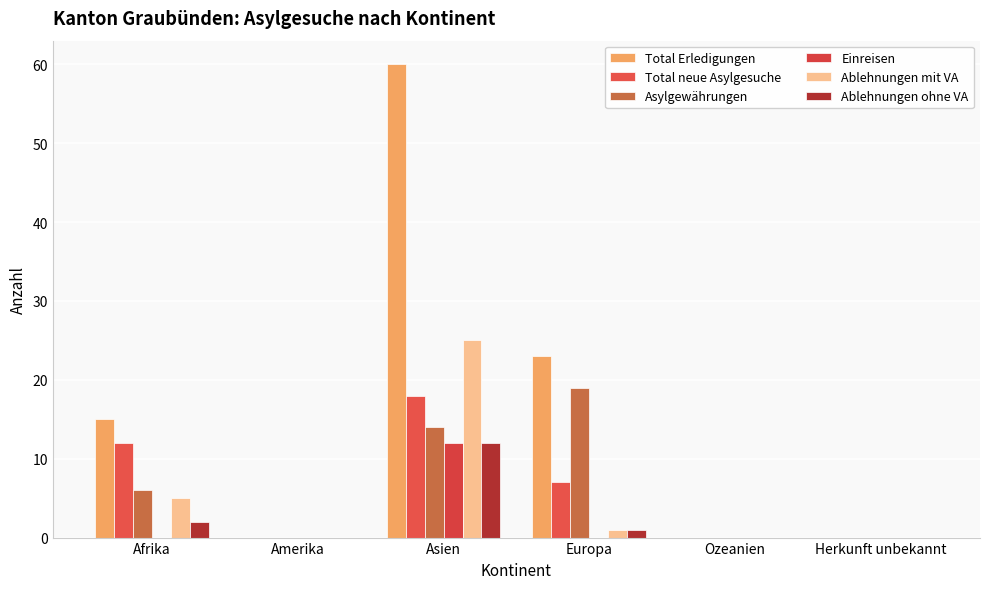

At which category is the sum across all series the highest?

Asien